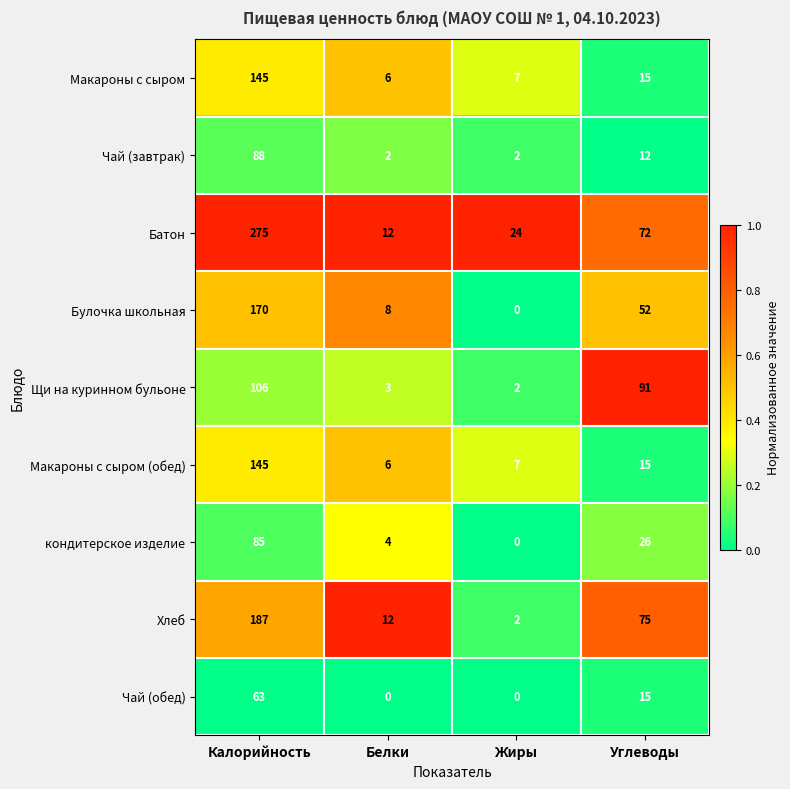

What is the lowest value of the Макароны с сыром (обед) series?

6